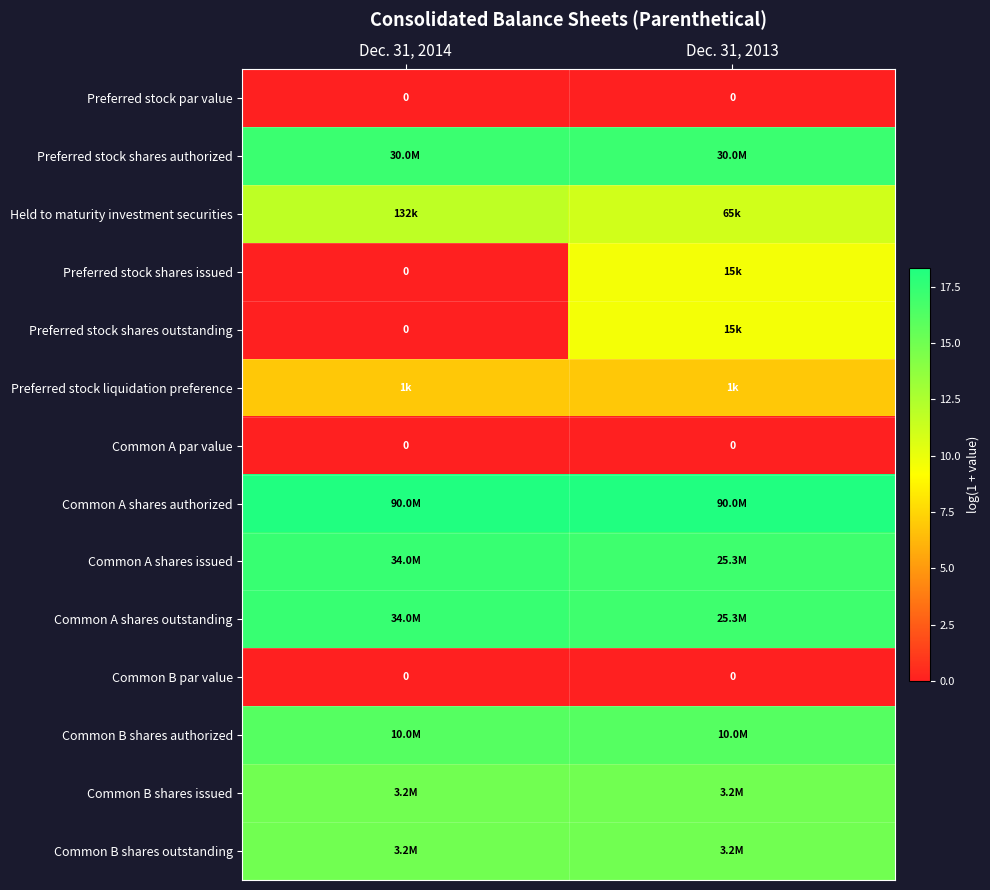

Which series has the largest total across all categories?

Common A shares authorized